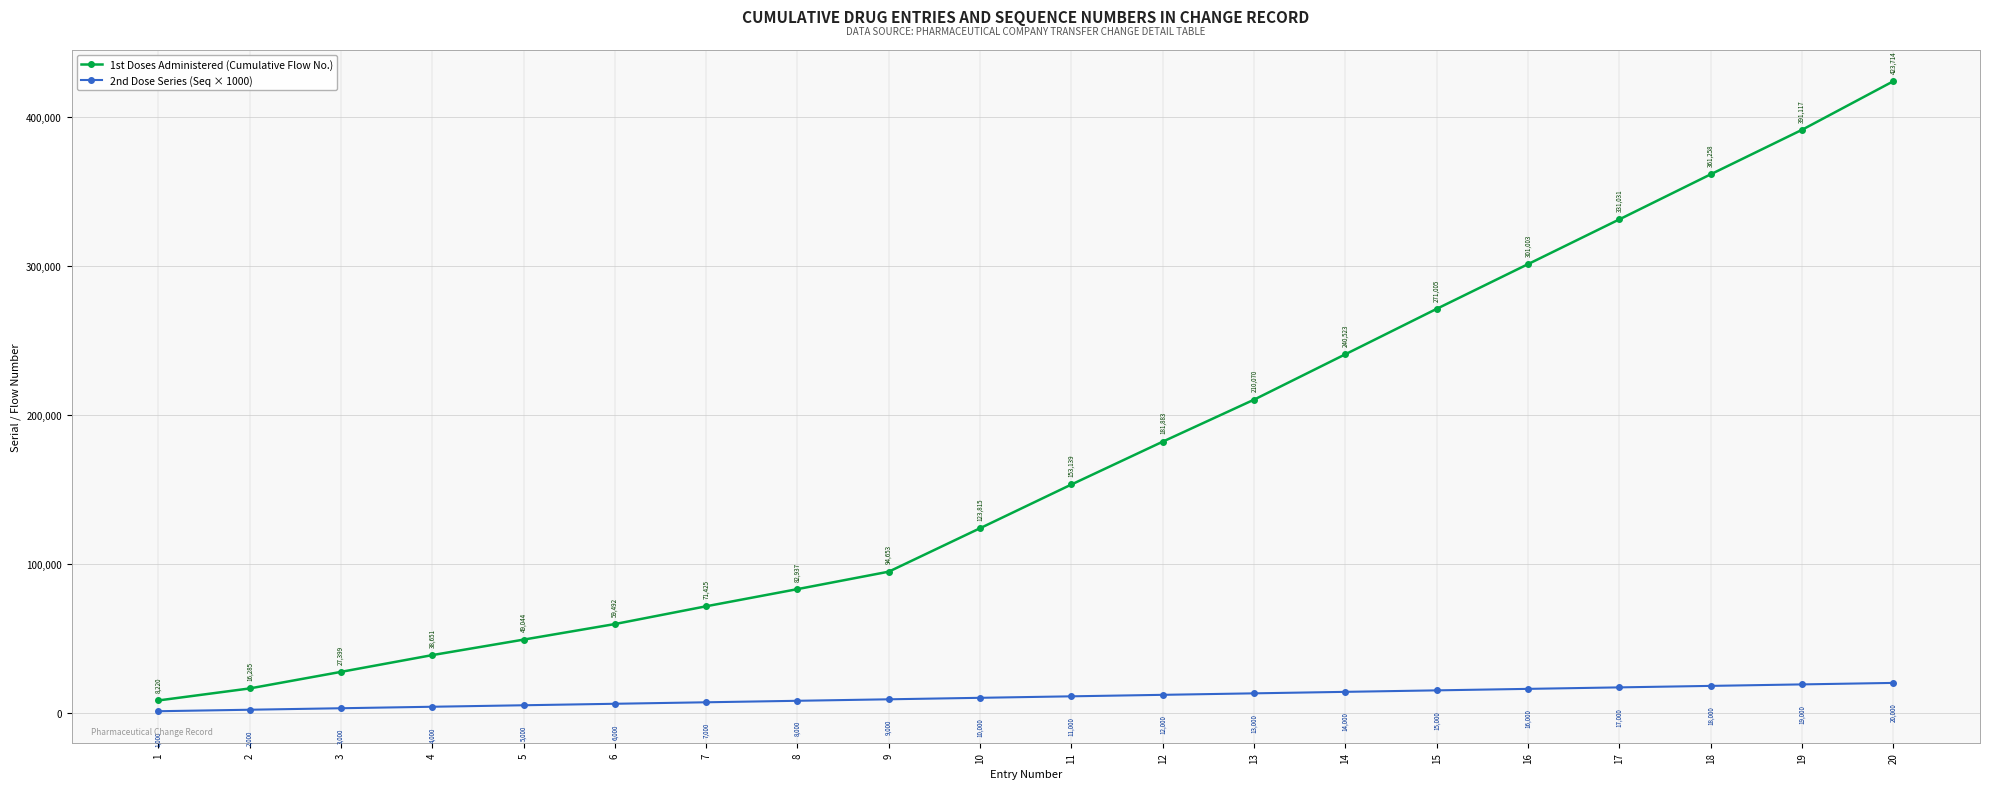

Which label corresponds to the largest value in the chart?

20